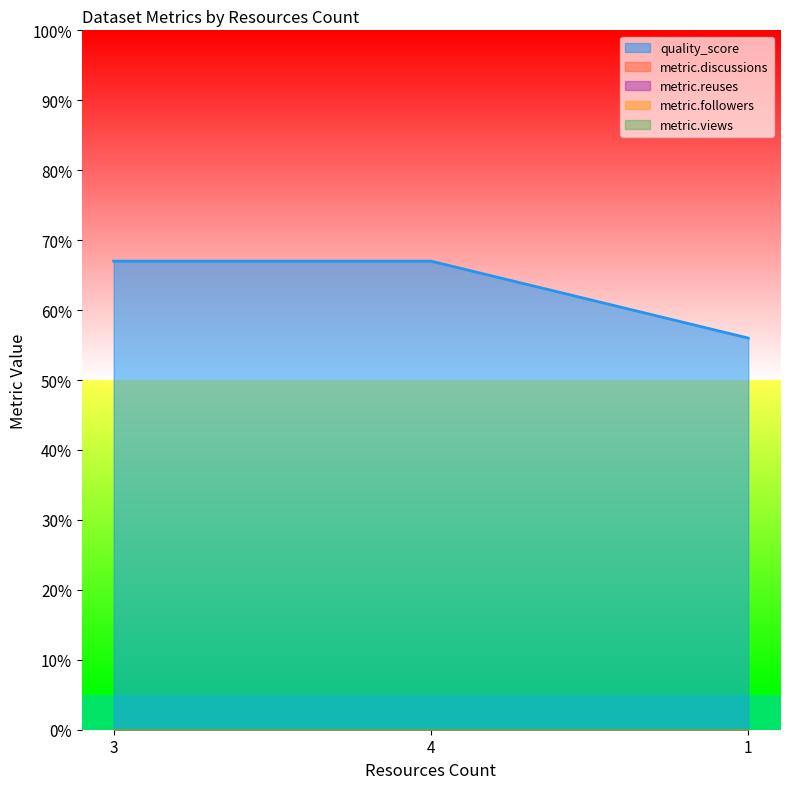

At how many categories does at least one series exceed 0?

3